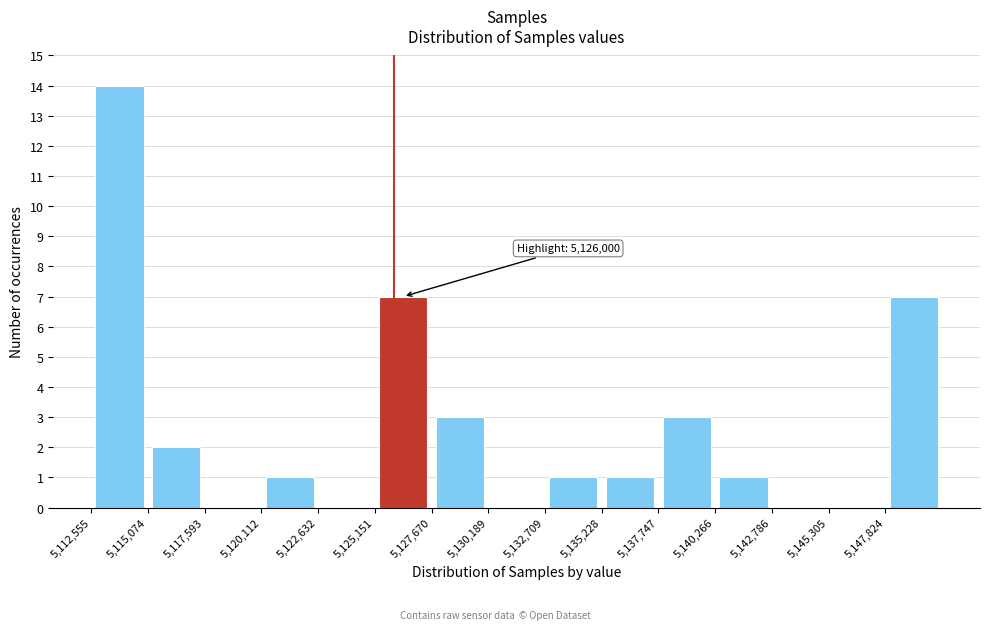

Over which range of the x-axis is the bar tallest?

5112500 to 5115000